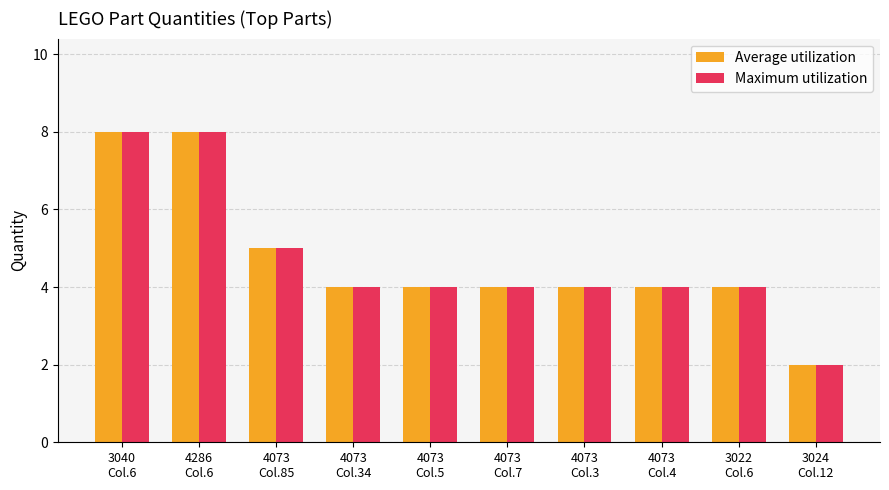

What are all the series names shown in the legend?

Average utilization, Maximum utilization